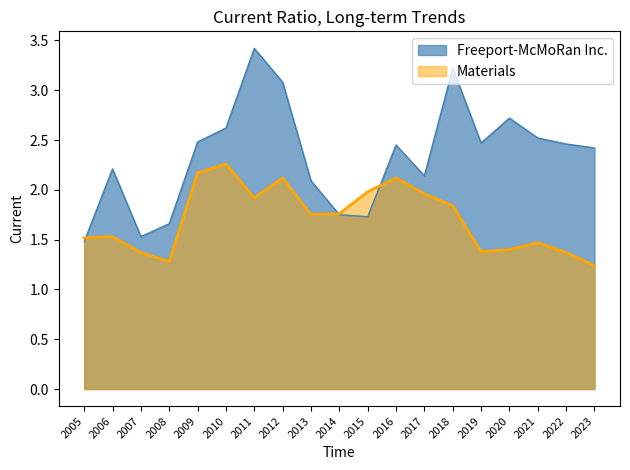

True or false: Materials has a value of 0.6 at 2009.

False